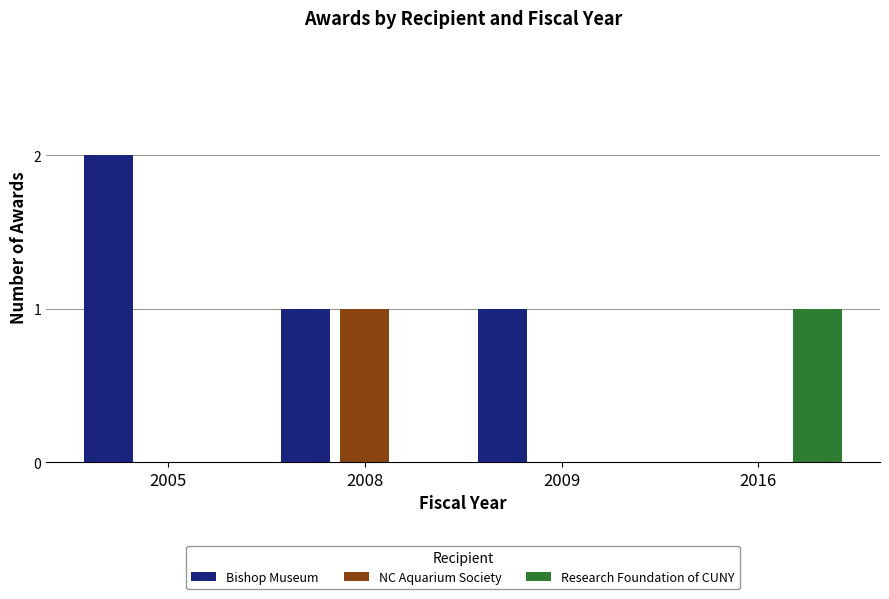

What is the total value across all series at 2016?

1